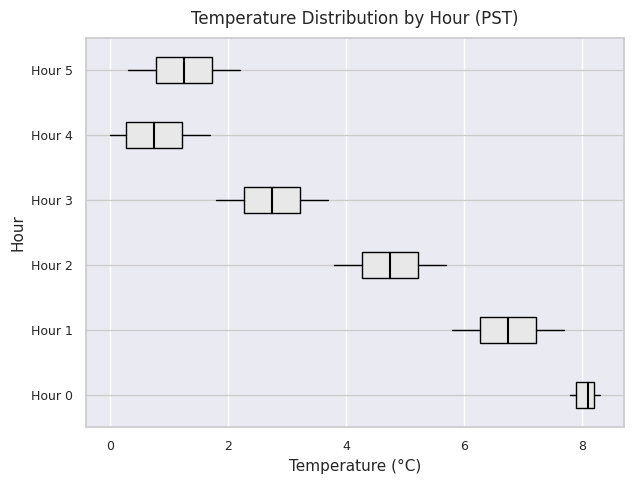

Which box's median line is the furthest to the right?

Hour 0